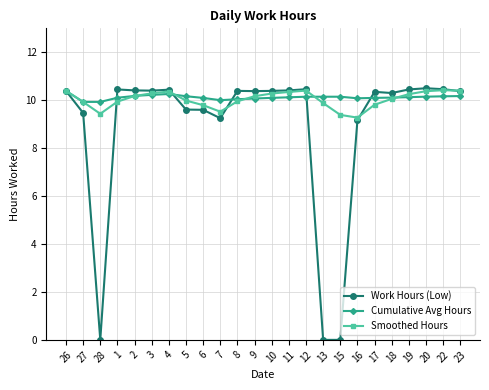

True or false: Smoothed Hours has more than 0 points higher than both neighbors.

True